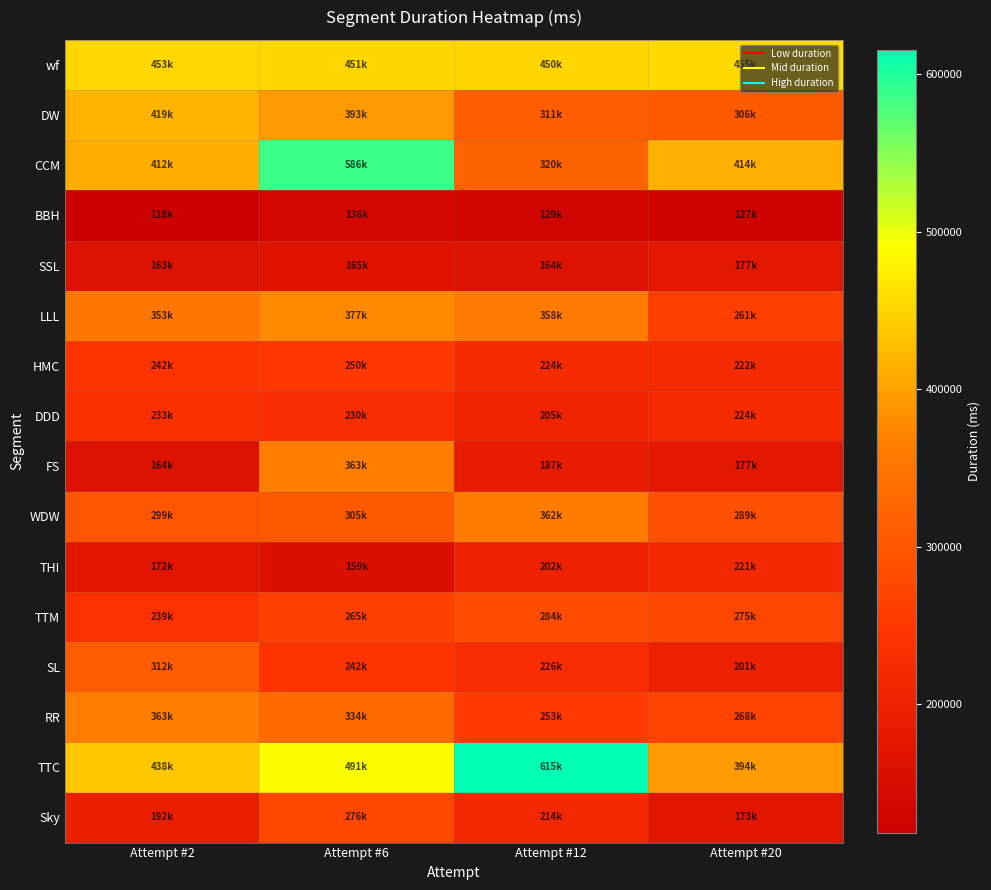

What is the maximum value shown in the chart?

615593